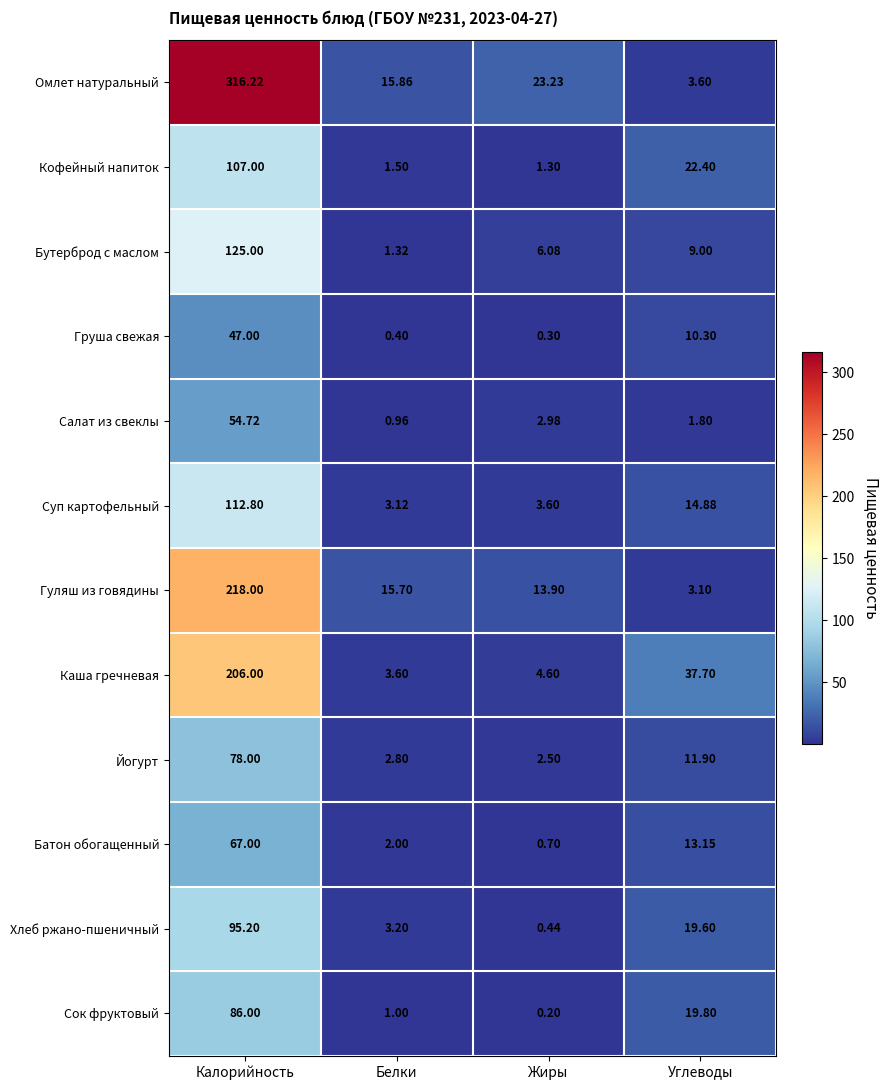

Which series has the largest total across all categories?

Омлет натуральный